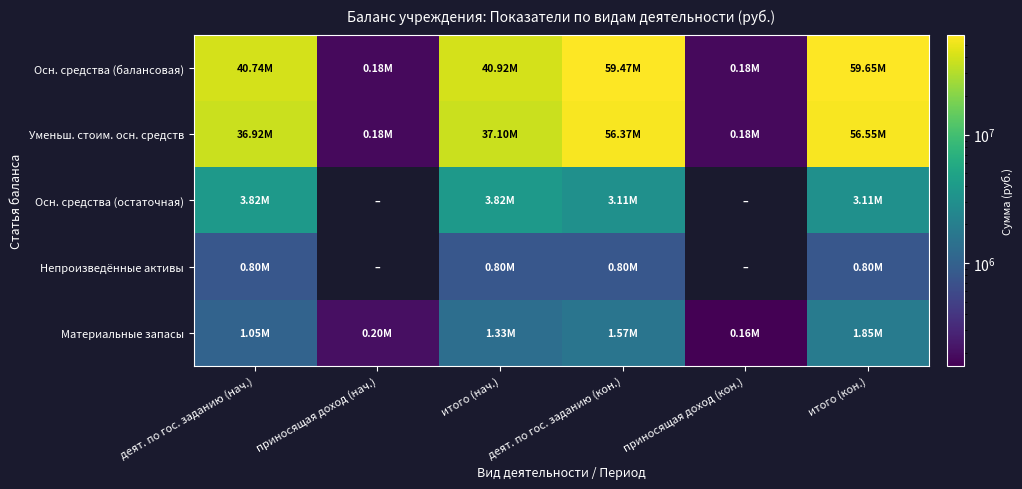

What is the minimum value shown in the chart?

157954.5